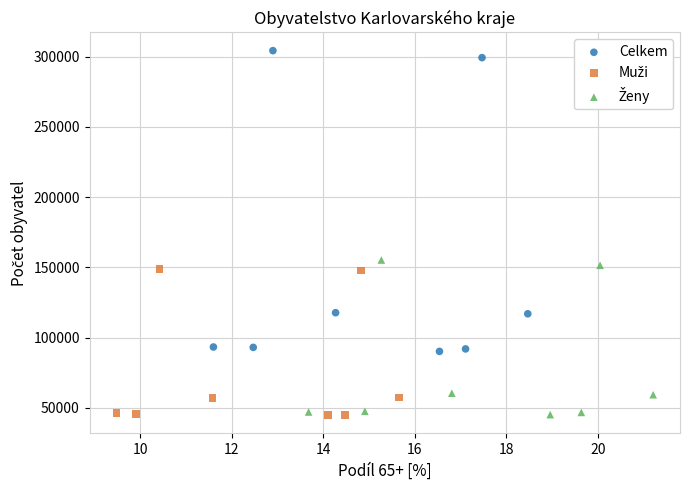

Which series contains the highest Y value?

Celkem